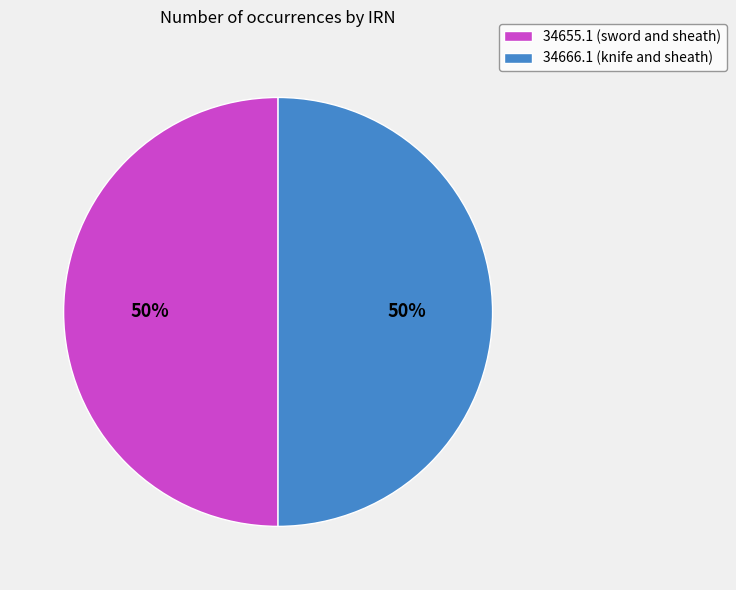

To the nearest percent, what portion does 34655.1 (sword and sheath) represent?

50%